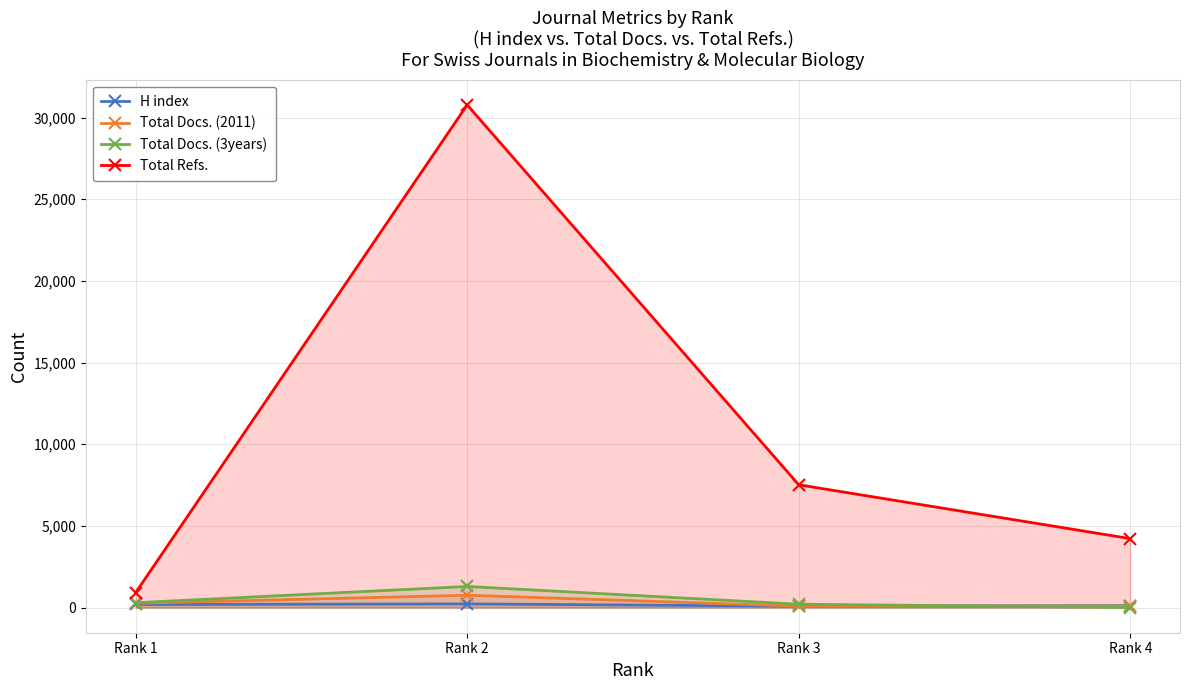

True or false: Total Refs. and Total Docs. (2011) cross at least once.

False